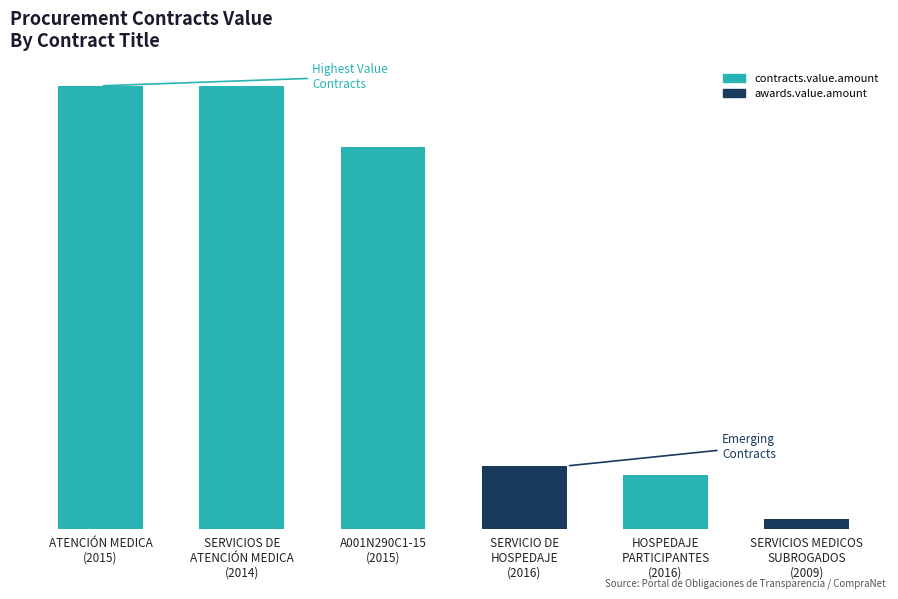

Which label corresponds to the smallest value in the chart?

SERVICIOS MEDICOS
SUBROGADOS
(2009)